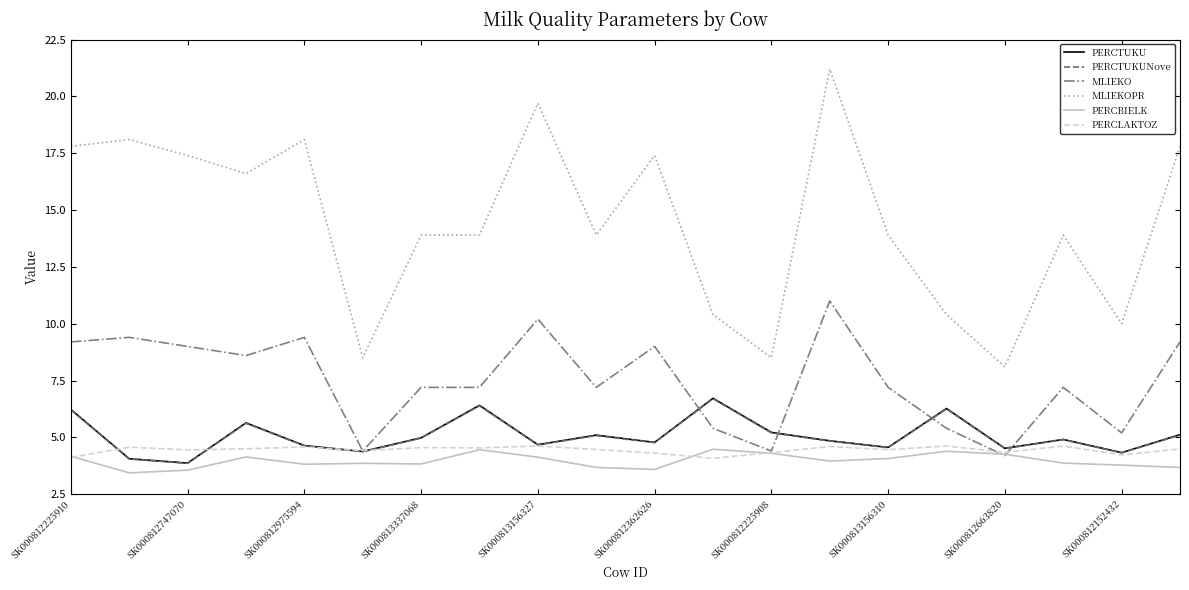

How many lines are shown in the chart?

6